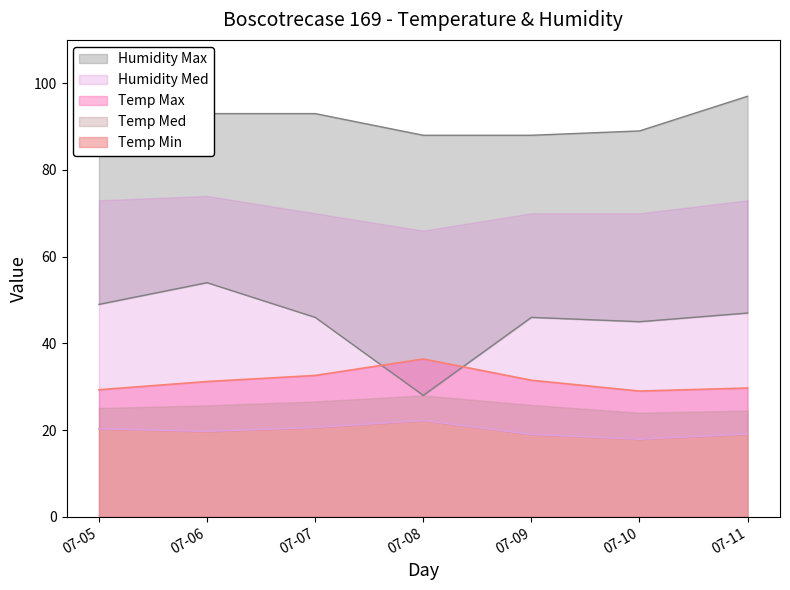

True or false: Humidity Max and Temp Min intersect in this chart.

False